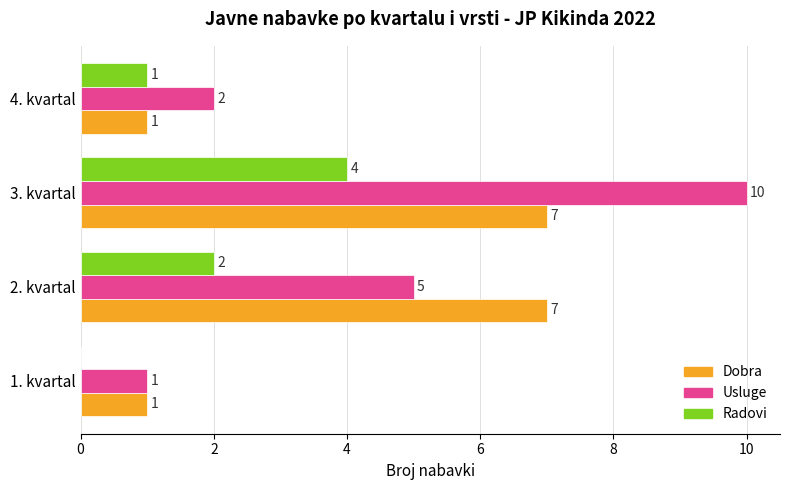

How many Dobra values are between 1 and 7?

4